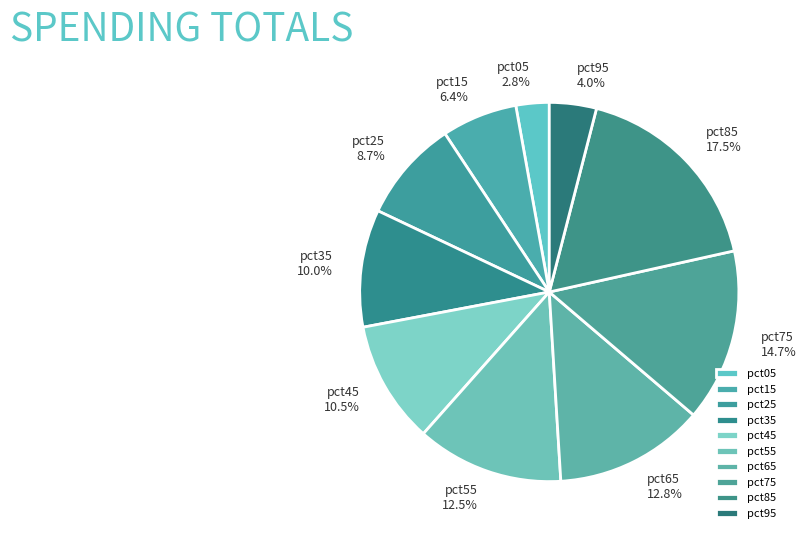

Between pct35 and pct75, which is larger?

pct75